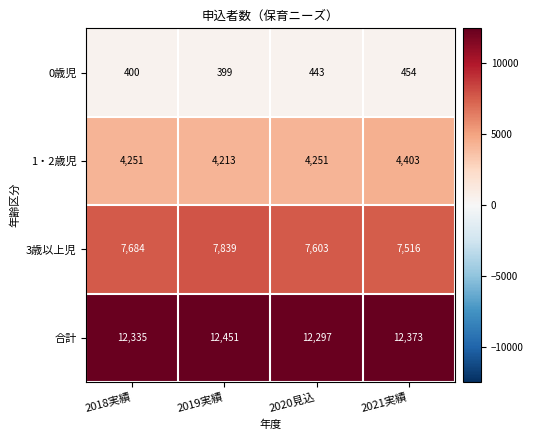

At which category is the sum across all series the highest?

2019実績